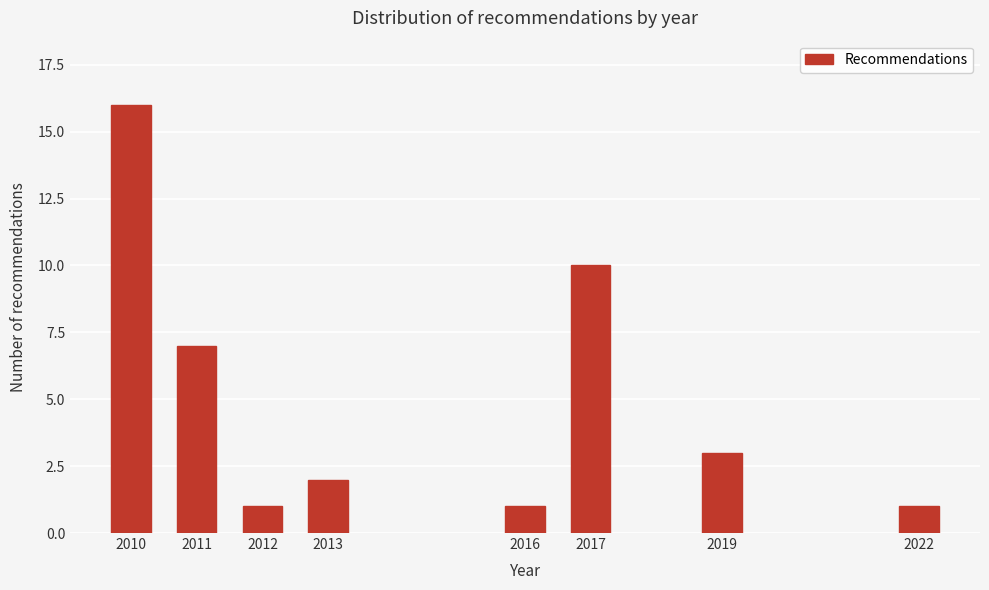

Reading left to right, extract all data points from this chart.

2010=16	2011=7	2012=1	2013=2	2016=1	2017=10	2019=3	2022=1